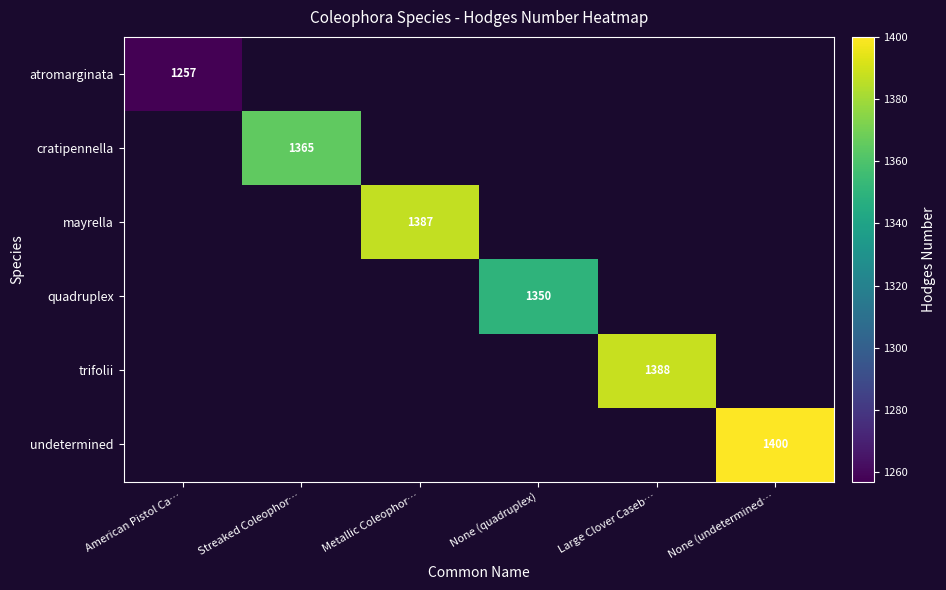

Is it true that cratipennella equals 2047 at Streaked Coleophor…?

False